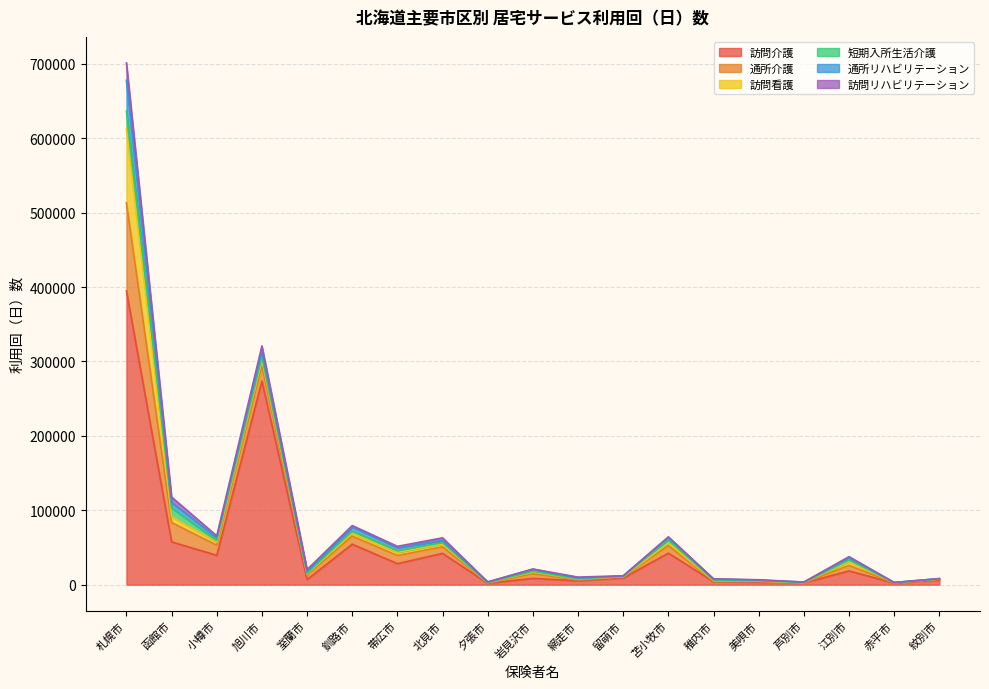

What is the difference between the second highest and second lowest values in the 訪問介護 series?

271586